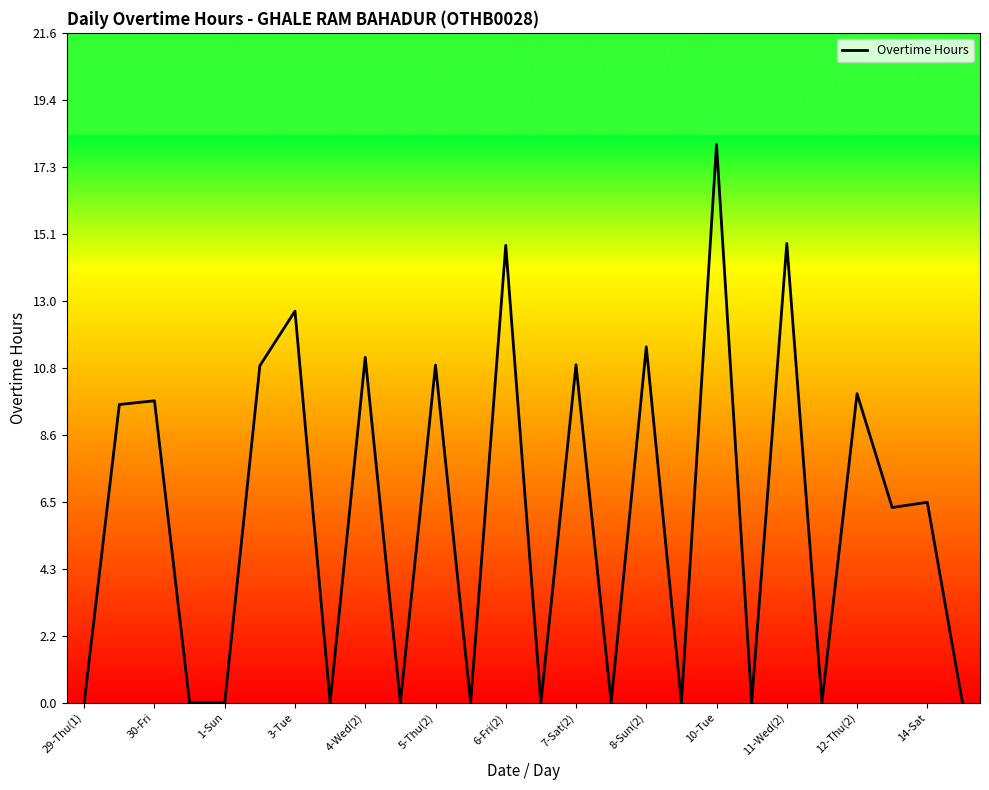

What is the average value?

6.1